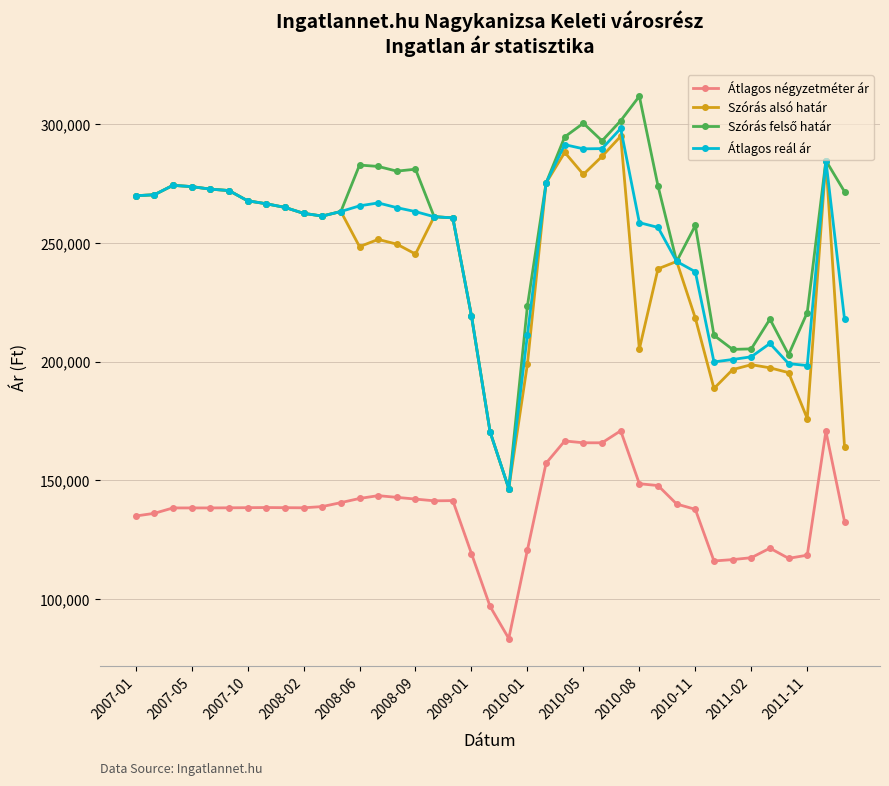

How many lines are shown in the chart?

4